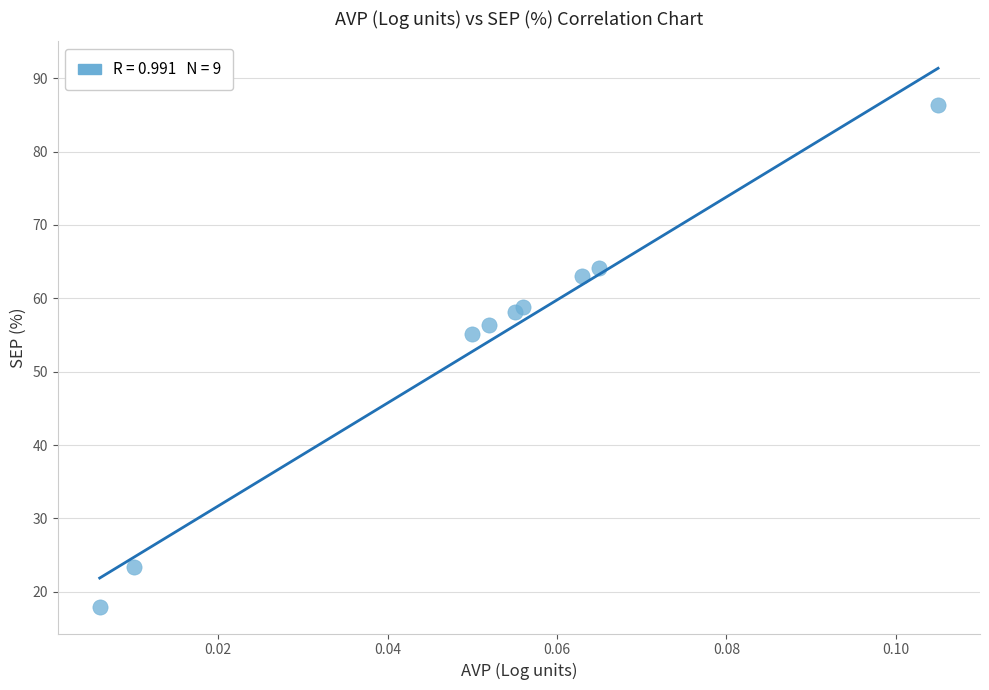

What Y value in the scatter plot is closest to 52?

55.1